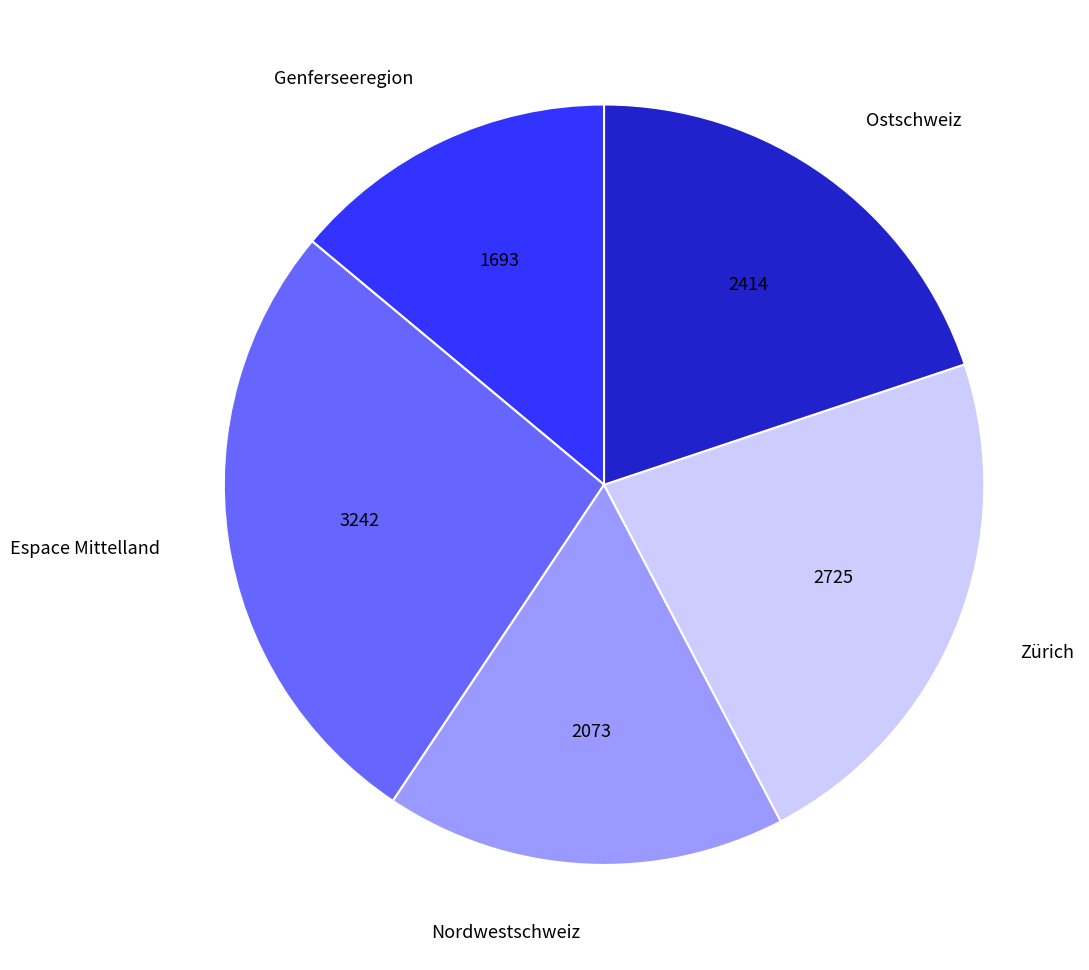

Does Ostschweiz represent more than half of the total?

No